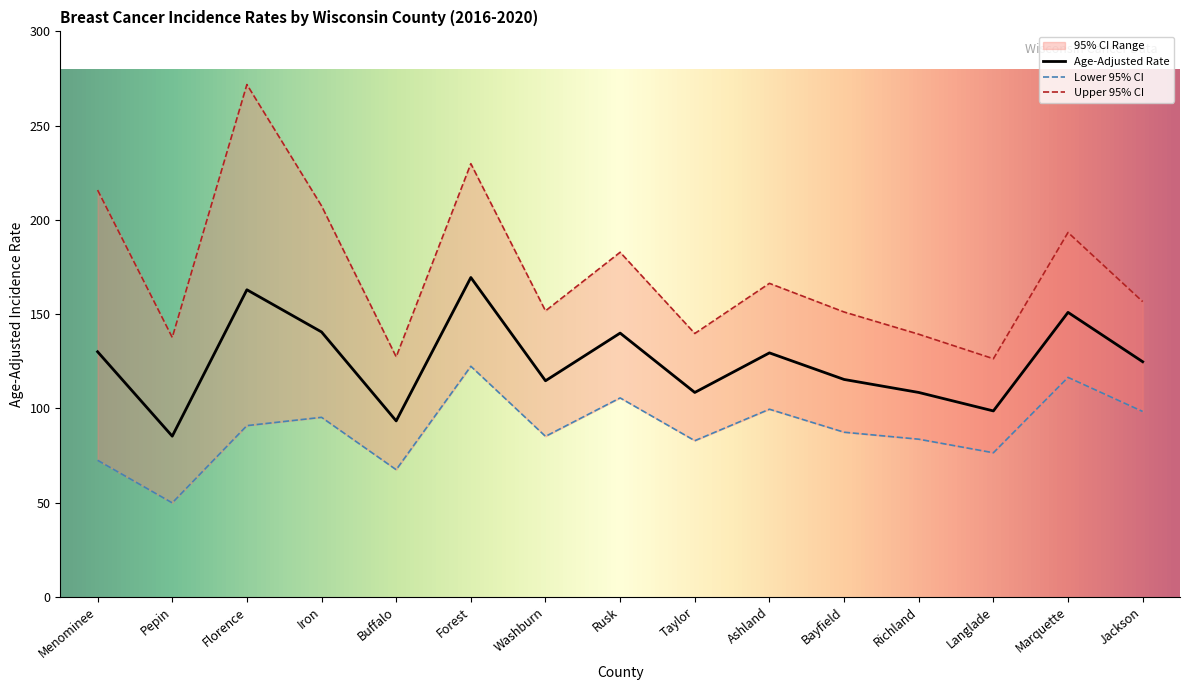

At which label does Age-Adjusted Rate reach its peak?

Forest